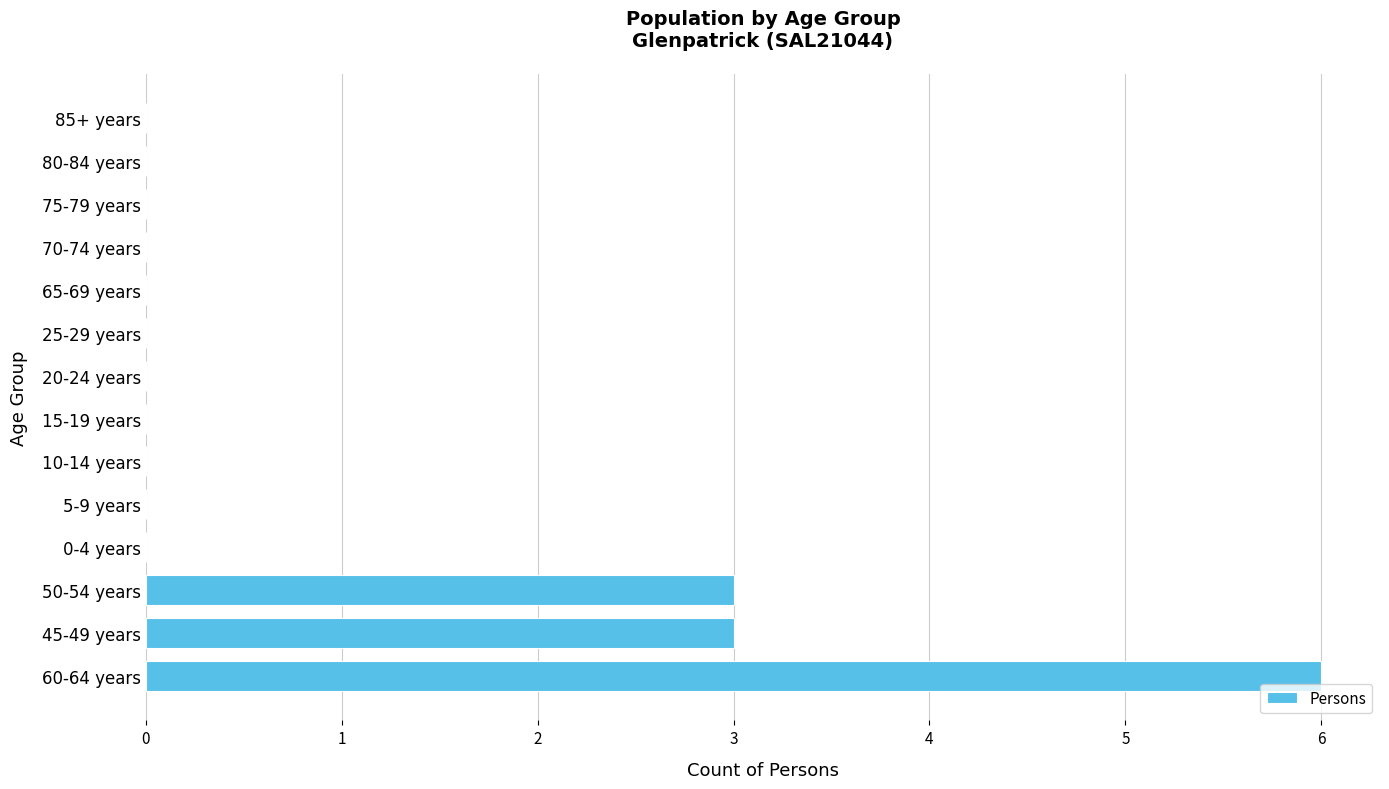

What is the sum of the values at 60-64 years and 50-54 years?

9